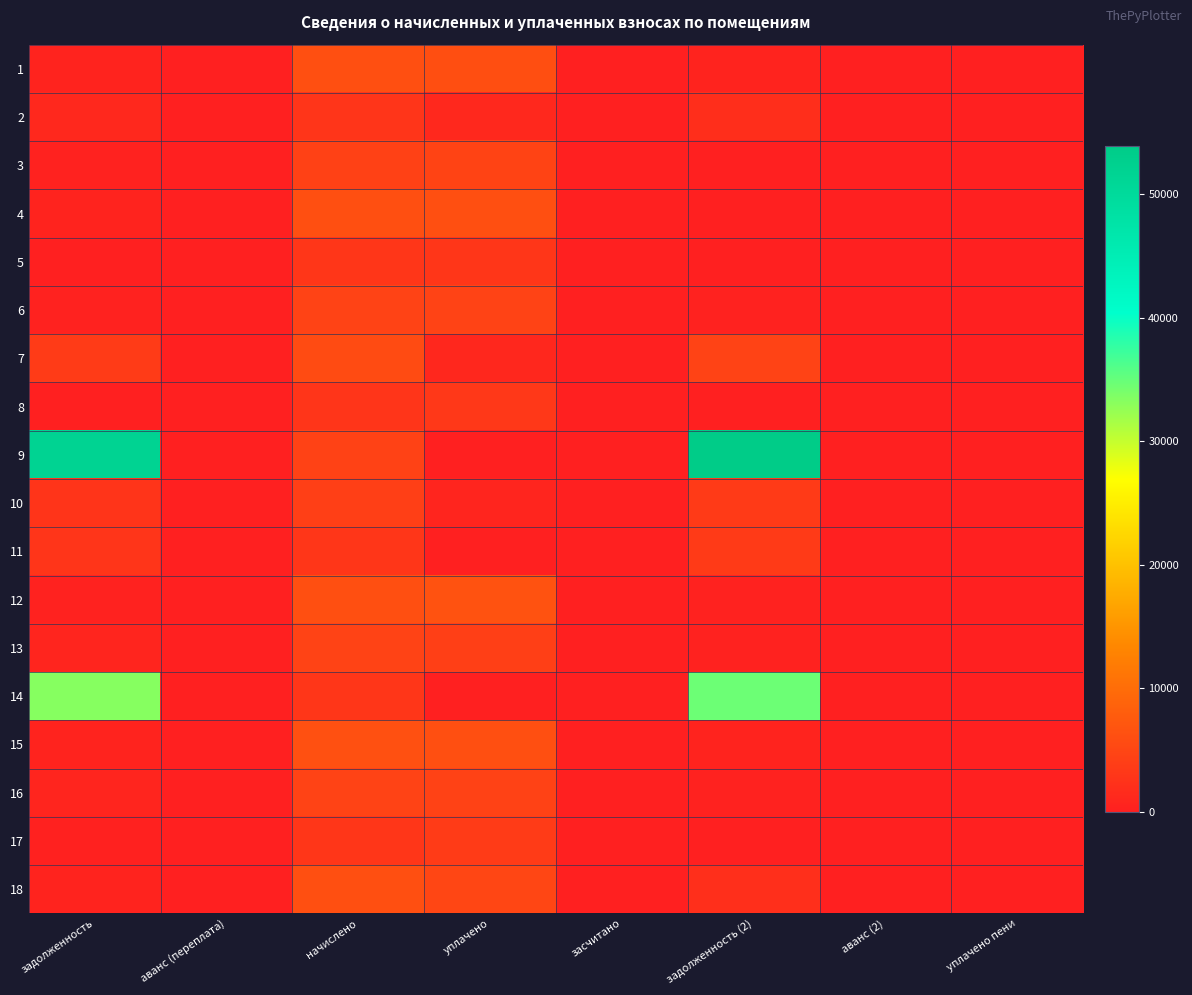

Reading left to right, transcribe all the data shown in this chart.

1: задолженность=511.5	аванс (переплата)=0.0	начислено=6137.9	уплачено=6085.6	засчитано=0.0	задолженность (2)=511.5	аванс (2)=0.0	уплачено пени=0.0
2: задолженность=1175.0	аванс (переплата)=0.0	начислено=2797.2	уплачено=1141.6	засчитано=0.0	задолженность (2)=1903.3	аванс (2)=0.0	уплачено пени=1.2
3: задолженность=362.3	аванс (переплата)=0.0	начислено=4347.6	уплачено=4682.6	засчитано=0.0	задолженность (2)=0.0	аванс (2)=9.7	уплачено пени=0.0
4: задолженность=510.8	аванс (переплата)=0.0	начислено=6129.8	уплачено=6132.3	засчитано=0.0	задолженность (2)=0.0	аванс (2)=1.8	уплачено пени=0.0
5: задолженность=0.0	аванс (переплата)=0.0	начислено=2949.0	уплачено=2949.0	засчитано=0.0	задолженность (2)=0.0	аванс (2)=0.0	уплачено пени=0.0
6: задолженность=383.6	аванс (переплата)=0.0	начислено=4603.4	уплачено=4564.3	засчитано=0.0	задолженность (2)=383.6	аванс (2)=0.0	уплачено пени=0.0
7: задолженность=3594.4	аванс (переплата)=0.0	начислено=5648.4	уплачено=1027.0	засчитано=0.0	задолженность (2)=4621.4	аванс (2)=0.0	уплачено пени=0.0
8: задолженность=0.1	аванс (переплата)=0.0	начислено=2941.1	уплачено=3161.2	засчитано=0.0	задолженность (2)=0.0	аванс (2)=0.1	уплачено пени=0.0
9: задолженность=51728.6	аванс (переплата)=0.0	начислено=4443.6	уплачено=0.0	засчитано=0.0	задолженность (2)=53881.3	аванс (2)=0.0	уплачено пени=0.0
10: задолженность=2708.5	аванс (переплата)=0.0	начислено=4161.2	уплачено=756.6	засчитано=0.0	задолженность (2)=3465.1	аванс (2)=0.0	уплачено пени=0.0
11: задолженность=2743.7	аванс (переплата)=0.0	начислено=2949.0	уплачено=0.0	засчитано=0.0	задолженность (2)=3552.1	аванс (2)=0.0	уплачено пени=0.0
12: задолженность=360.0	аванс (переплата)=0.0	начислено=6137.9	уплачено=6596.8	засчитано=0.0	задолженность (2)=360.0	аванс (2)=0.0	уплачено пени=0.0
13: задолженность=759.9	аванс (переплата)=0.0	начислено=4563.5	уплачено=4182.7	засчитано=0.0	задолженность (2)=380.7	аванс (2)=0.0	уплачено пени=0.0
14: задолженность=33271.8	аванс (переплата)=0.0	начислено=2981.0	уплачено=0.0	засчитано=0.0	задолженность (2)=34690.0	аванс (2)=0.0	уплачено пени=0.0
15: задолженность=521.5	аванс (переплата)=0.0	начислено=6257.8	уплачено=6205.0	засчитано=0.0	задолженность (2)=521.0	аванс (2)=0.0	уплачено пени=0.0
16: задолженность=759.9	аванс (переплата)=0.0	начислено=4555.4	уплачено=4515.6	засчитано=0.0	задолженность (2)=382.1	аванс (2)=0.0	уплачено пени=0.0
17: задолженность=247.8	аванс (переплата)=0.0	начислено=2973.0	уплачено=3640.4	засчитано=0.0	задолженность (2)=0.0	аванс (2)=0.0	уплачено пени=4.5
18: задолженность=517.3	аванс (переплата)=0.0	начислено=6137.9	уплачено=5010.4	засчитано=0.0	задолженность (2)=2060.1	аванс (2)=0.0	уплачено пени=44.1